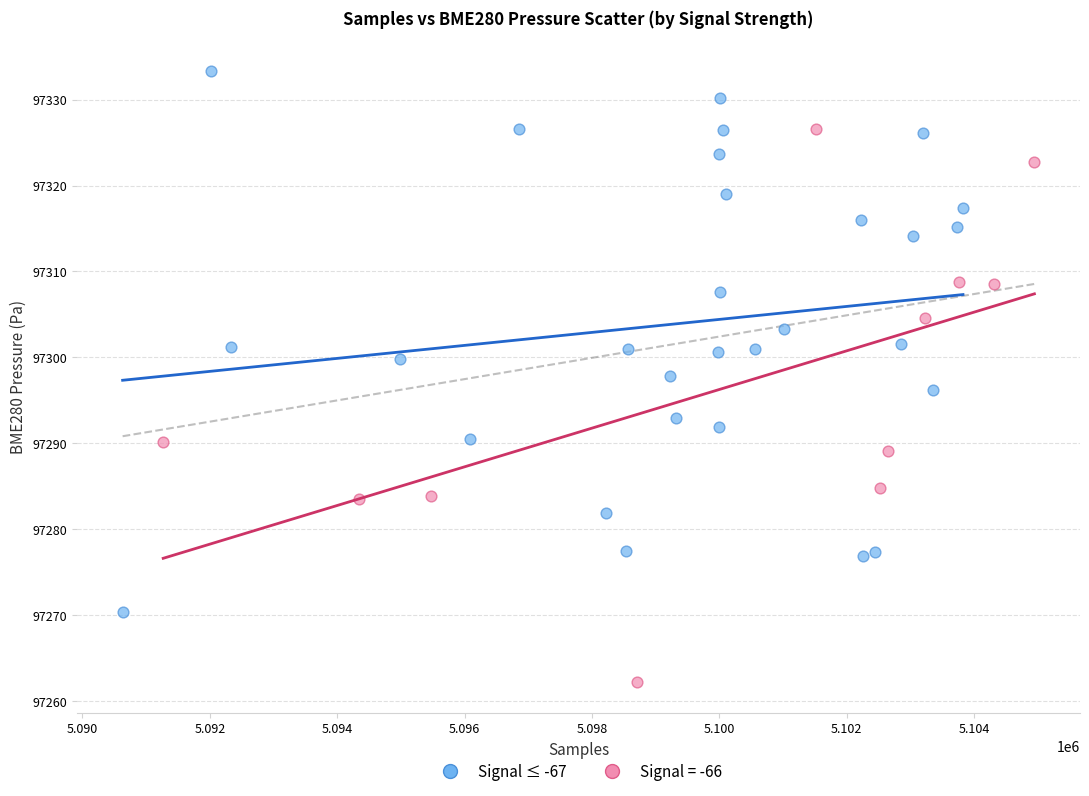

Which series contains the lowest Y value?

Signal = -66